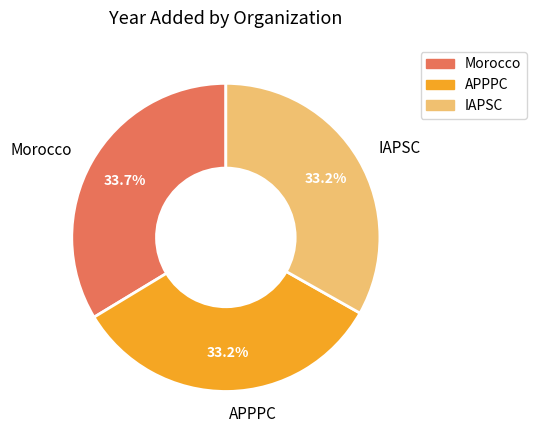

Does IAPSC account for over 50% of the chart?

No